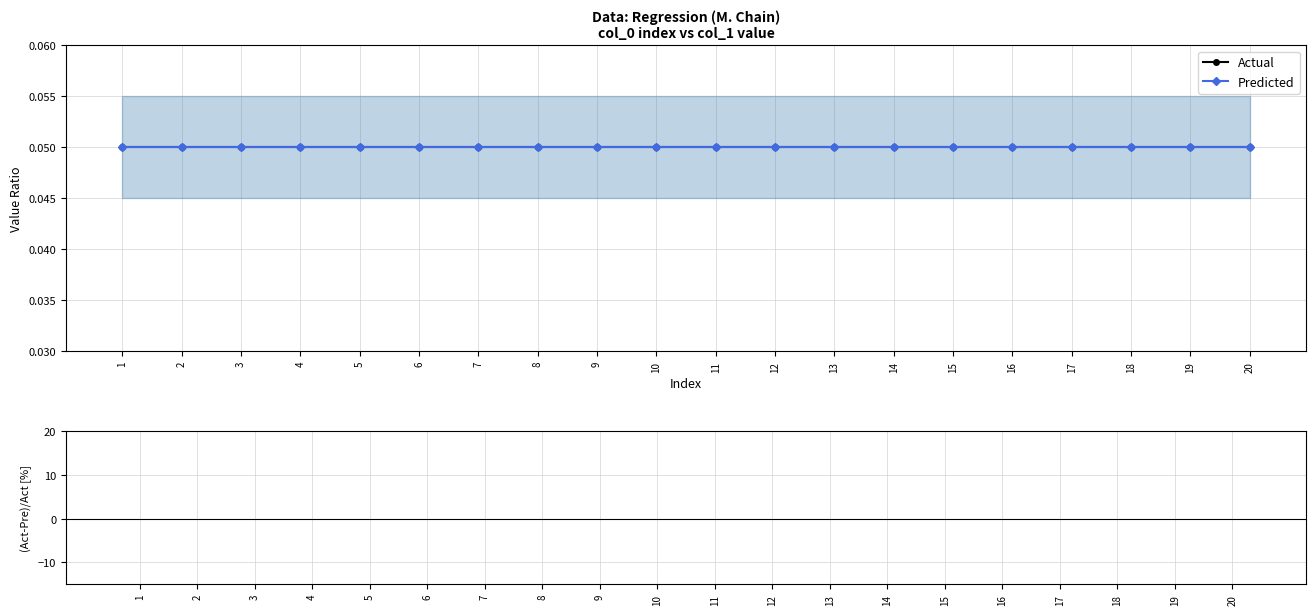

What is the greatest value displayed?

0.1